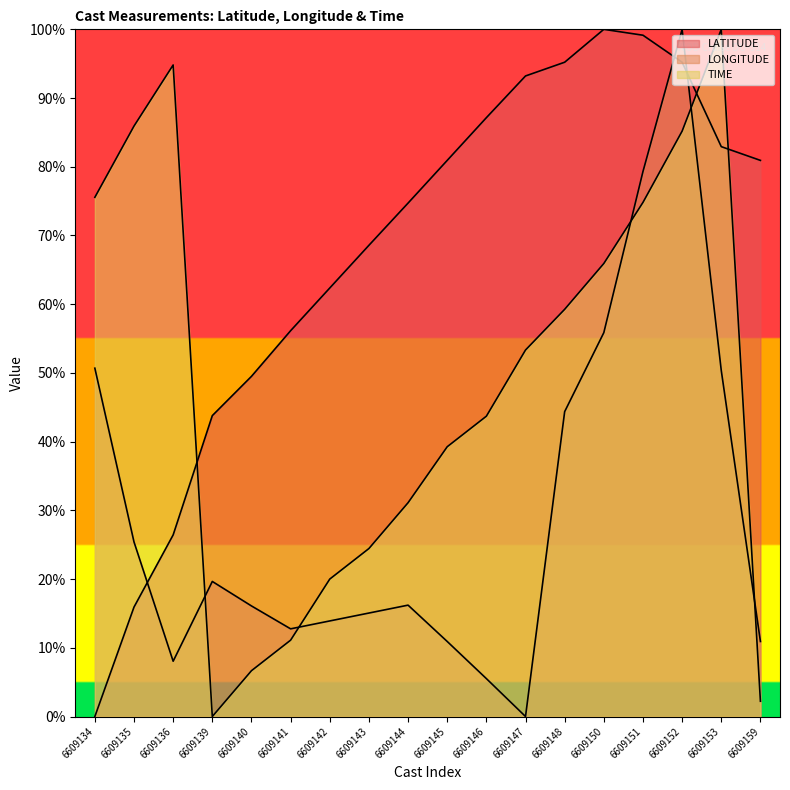

How many interior local valleys does the TIME series have?

1